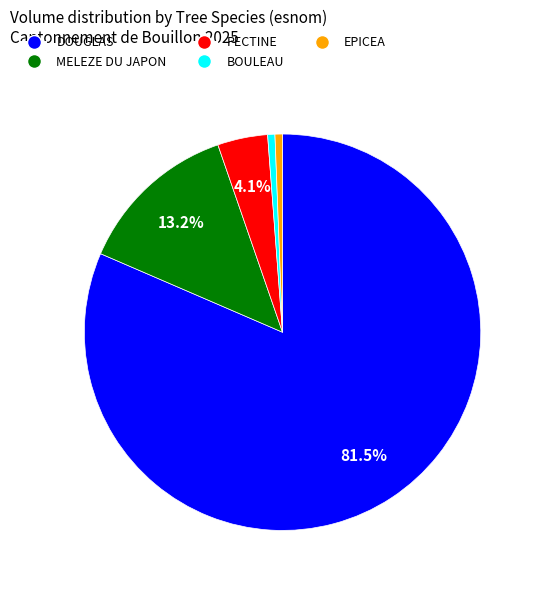

Combined, do PECTINE and EPICEA account for over 50%?

No